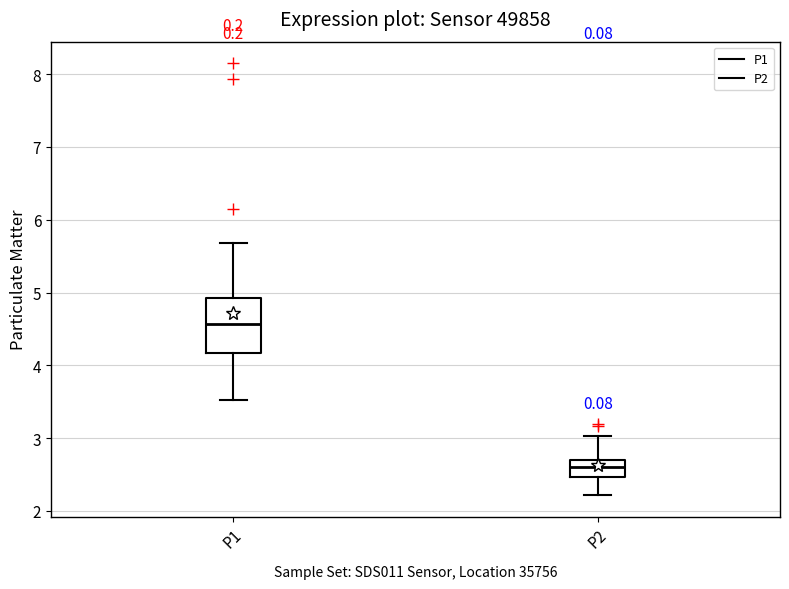

Reading left to right, transcribe this box plot: for each box, give where its median line is, the range the box spans, and where its two whiskers end, as read against the y-axis. The values are not printed on the chart, so give them approximately, as read against the axis.

P1: median 4.6, box 4.2 to 4.9, whiskers 3.5 to 5.7
P2: median 2.6, box 2.5 to 2.7, whiskers 2.2 to 3.0